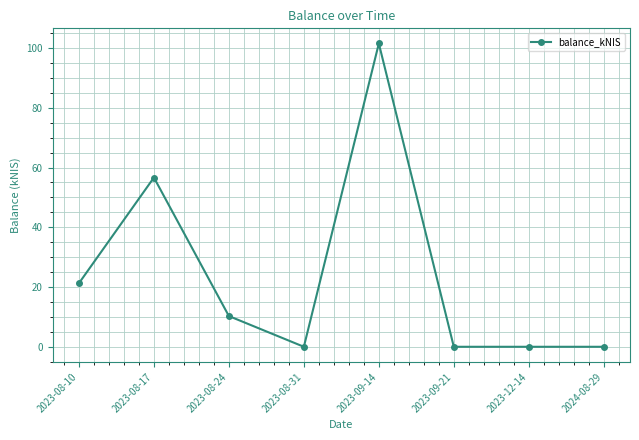

How many categories are shown in the chart?

8